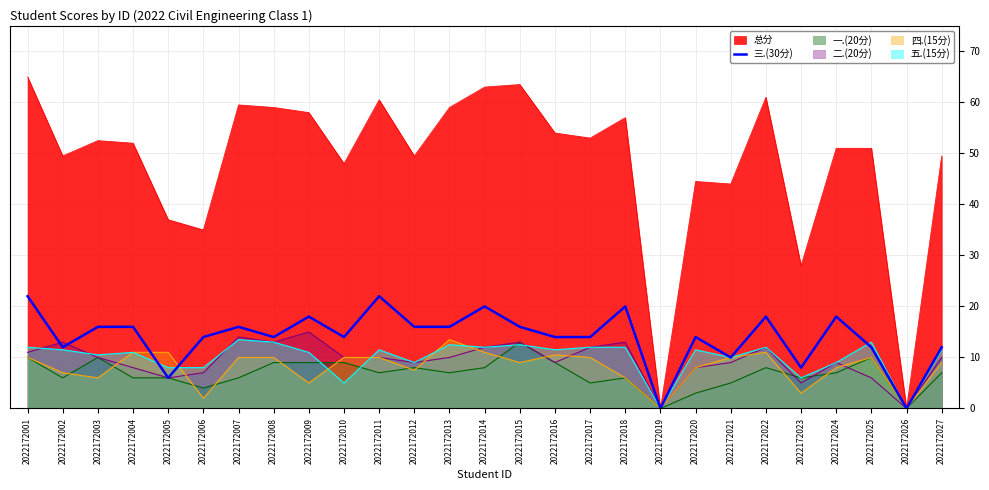

How many data points are above 14?

13